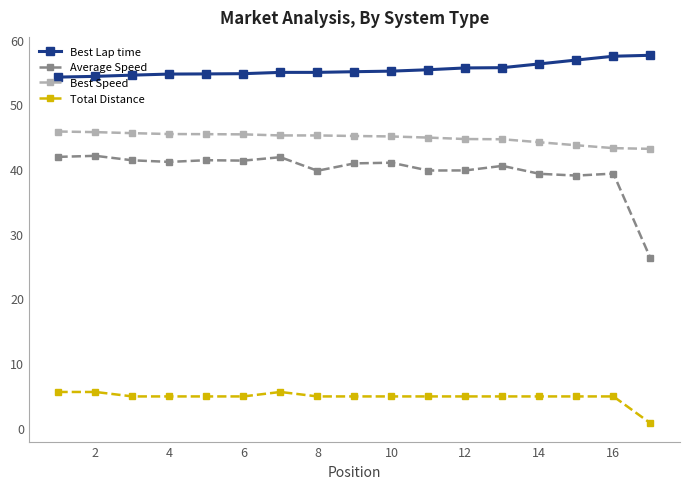

How many lines are shown in the chart?

4